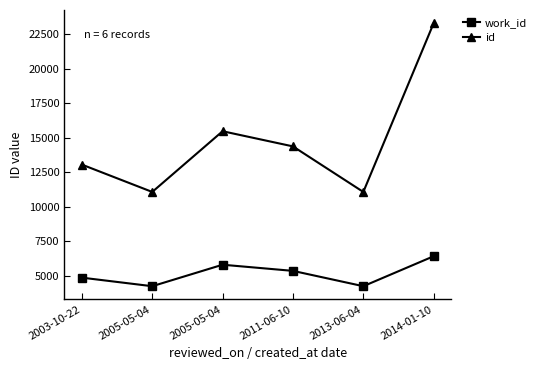

Is this an area chart (filled region under the line)?

No